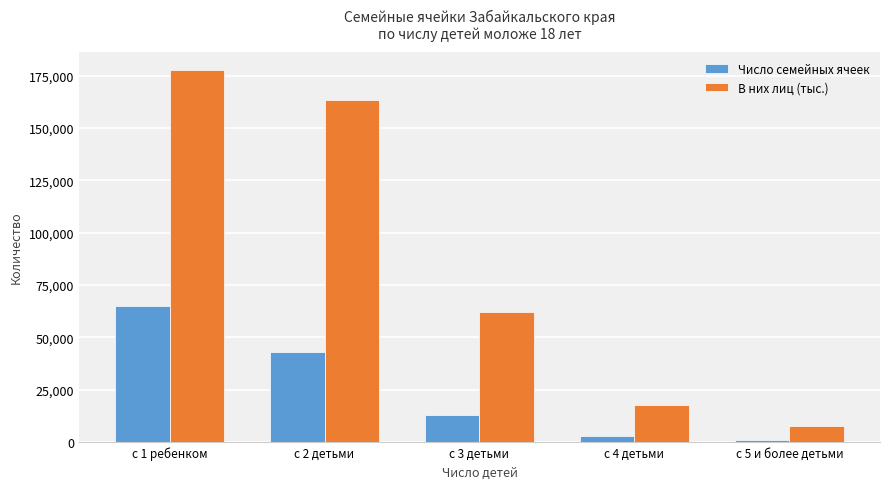

At which label does В них лиц (тыс.) first exceed 61930?

с 1 ребенком